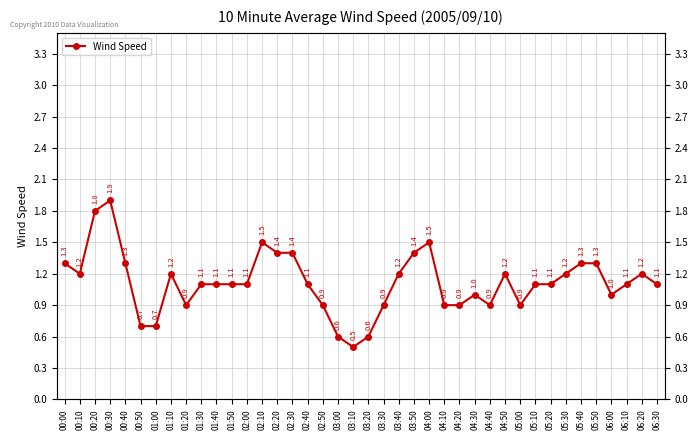

Where is the first local minimum?

00:10